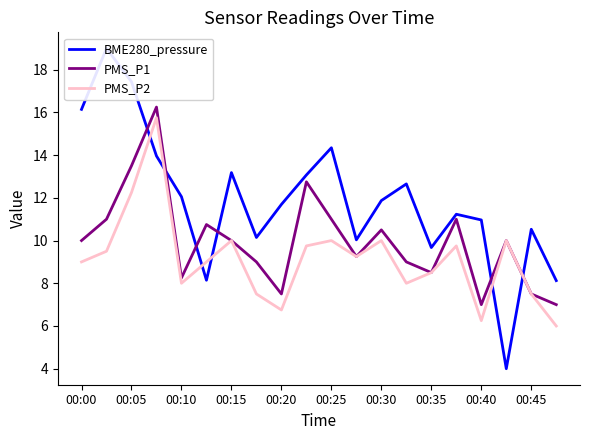

Count the number of categories in the chart.

20